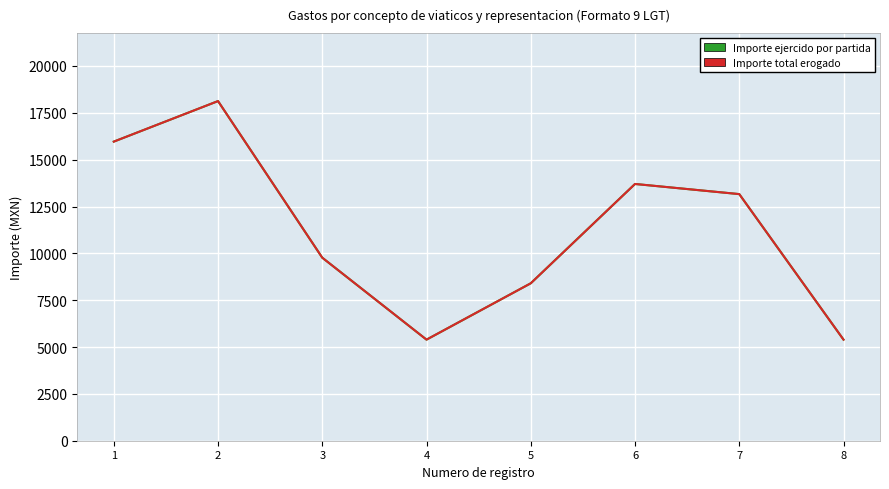

Between 7 and 1, which is larger?

1